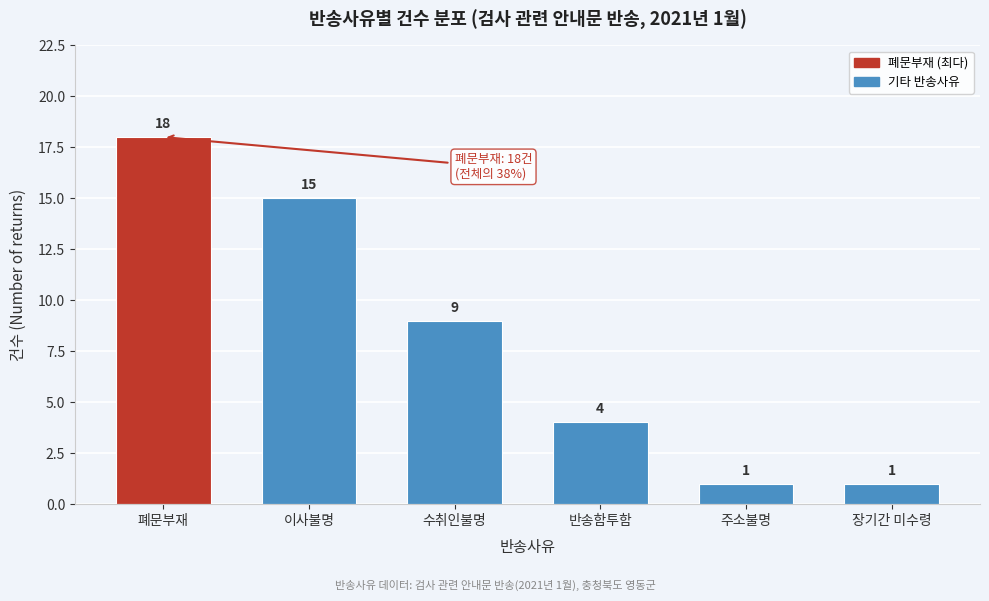

Reading left to right, extract all data points from this chart.

18	15	9	4	1	1